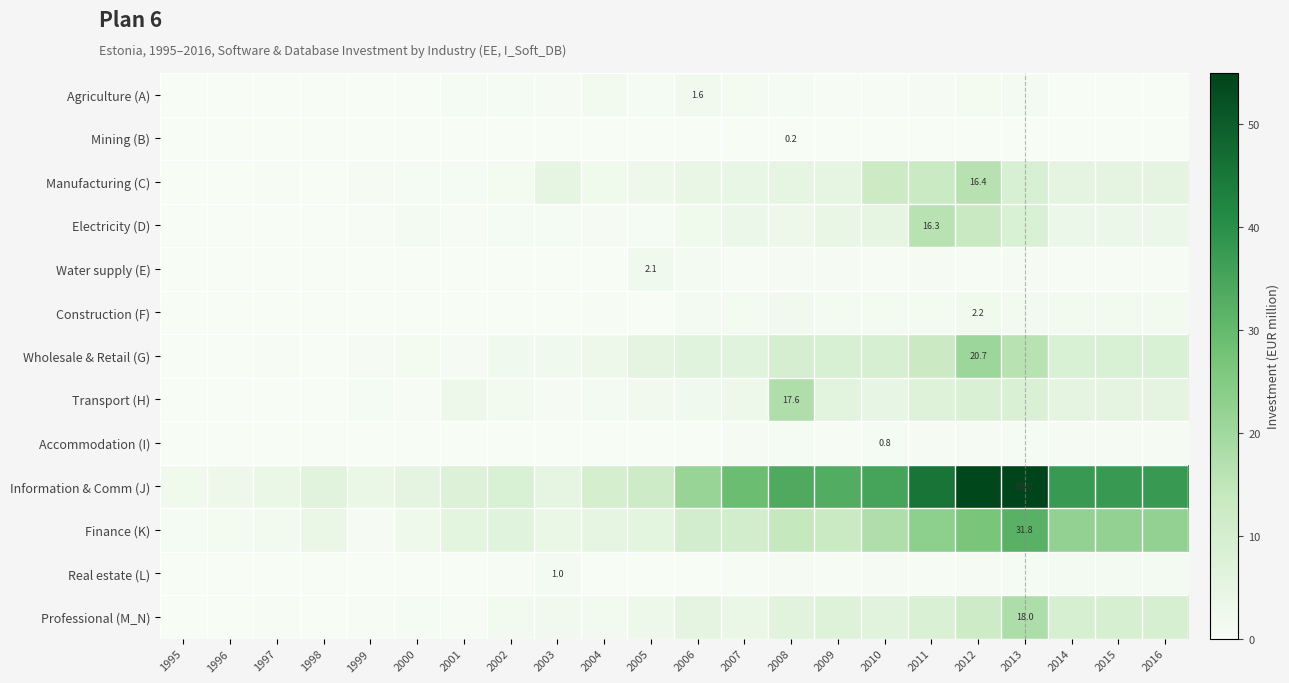

Which series changed the most between 2005 and 2010?

Information & Comm (J)